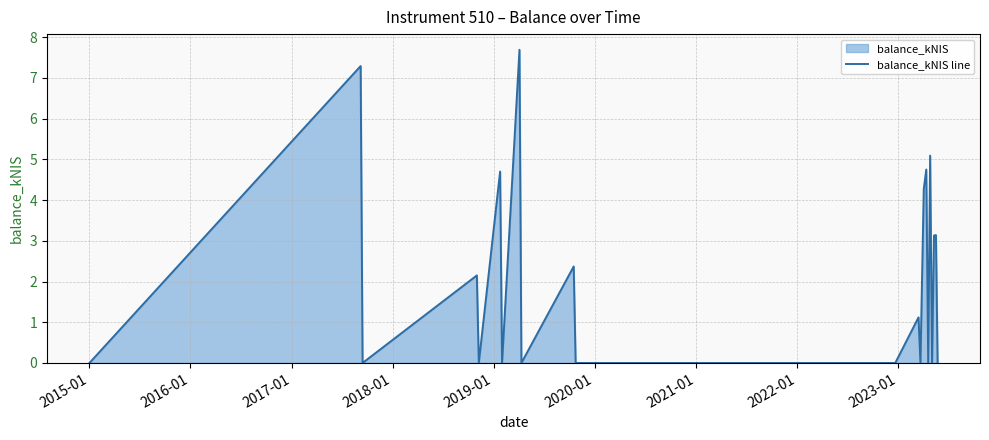

What is the maximum value shown in the chart?

7.7